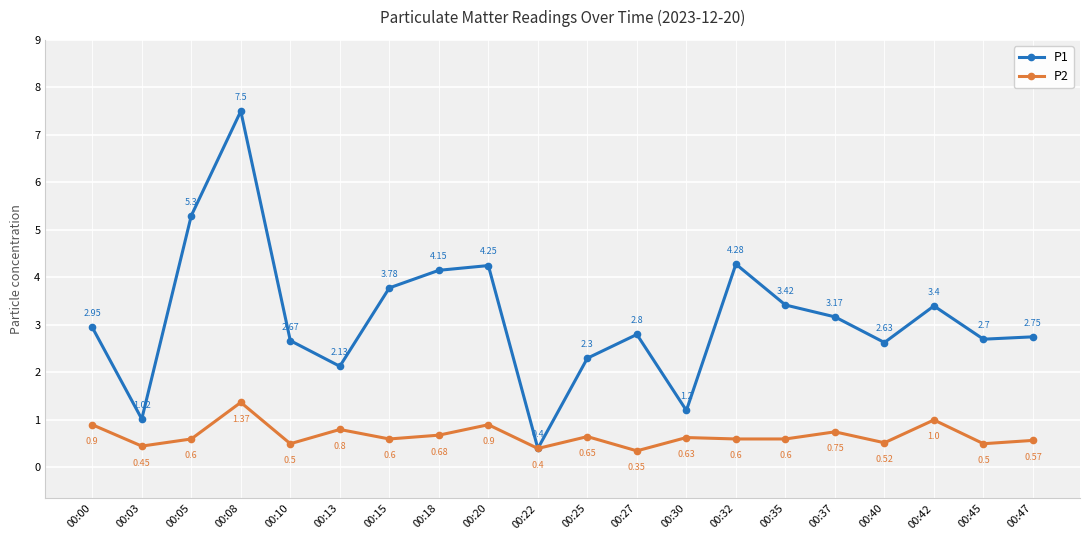

Is it true that P1 equals 0.9 at 00:10?

False